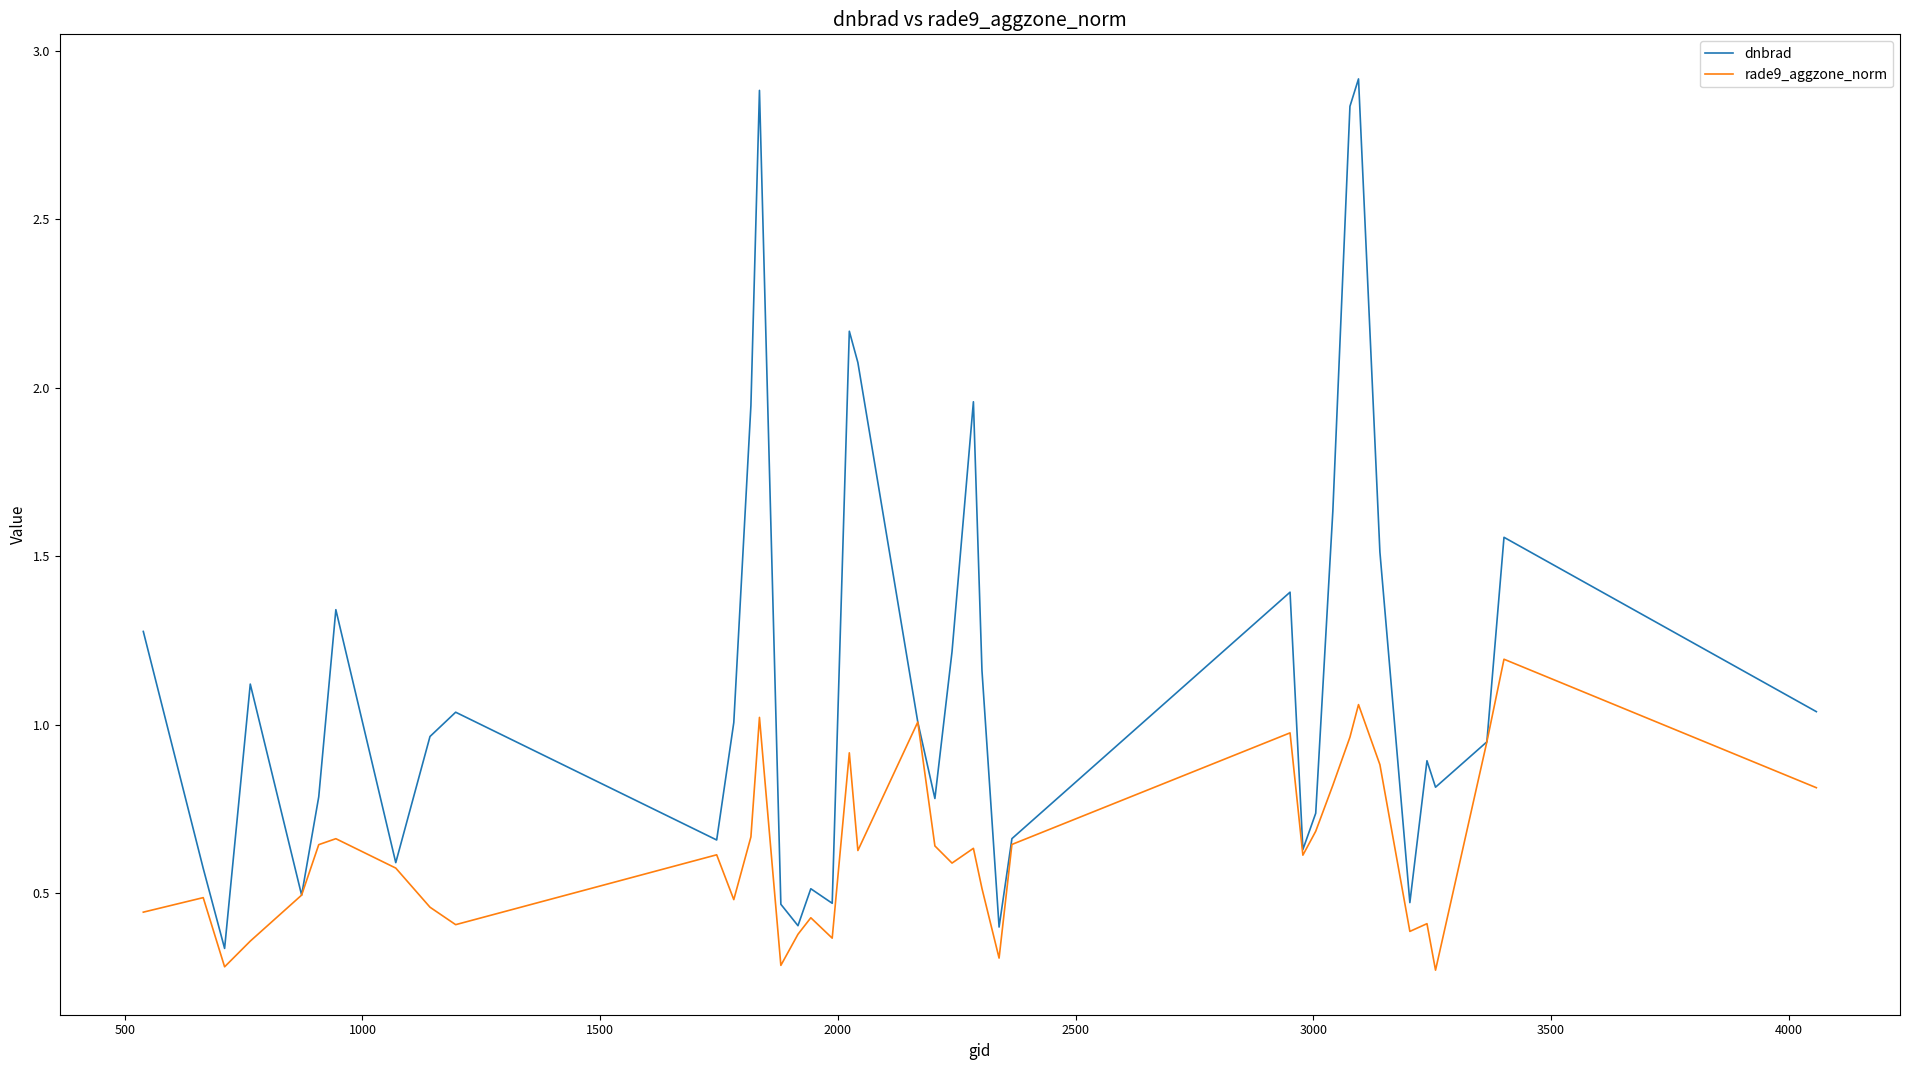

Which series ends up on top after the final intersection of dnbrad and rade9_aggzone_norm?

dnbrad